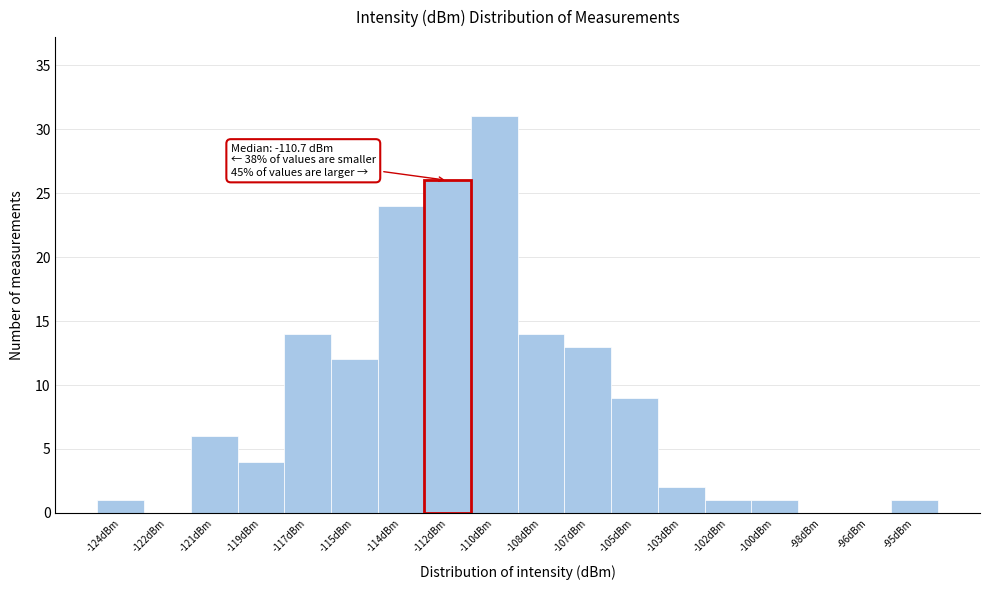

Reading right to left, list all the values displayed in this chart.

-95dBm=1	-96dBm=0	-98dBm=0	-100dBm=1	-102dBm=1	-103dBm=2	-105dBm=9	-107dBm=13	-108dBm=14	-110dBm=31	-112dBm=26	-114dBm=24	-115dBm=12	-117dBm=14	-119dBm=4	-121dBm=6	-122dBm=0	-124dBm=1